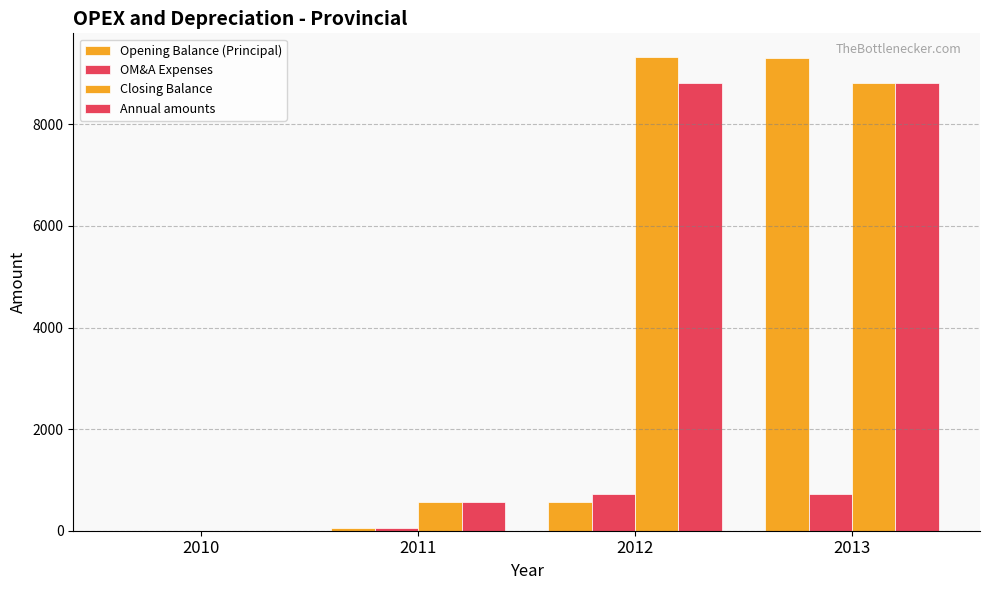

Does the chart contain stacked bars?

No